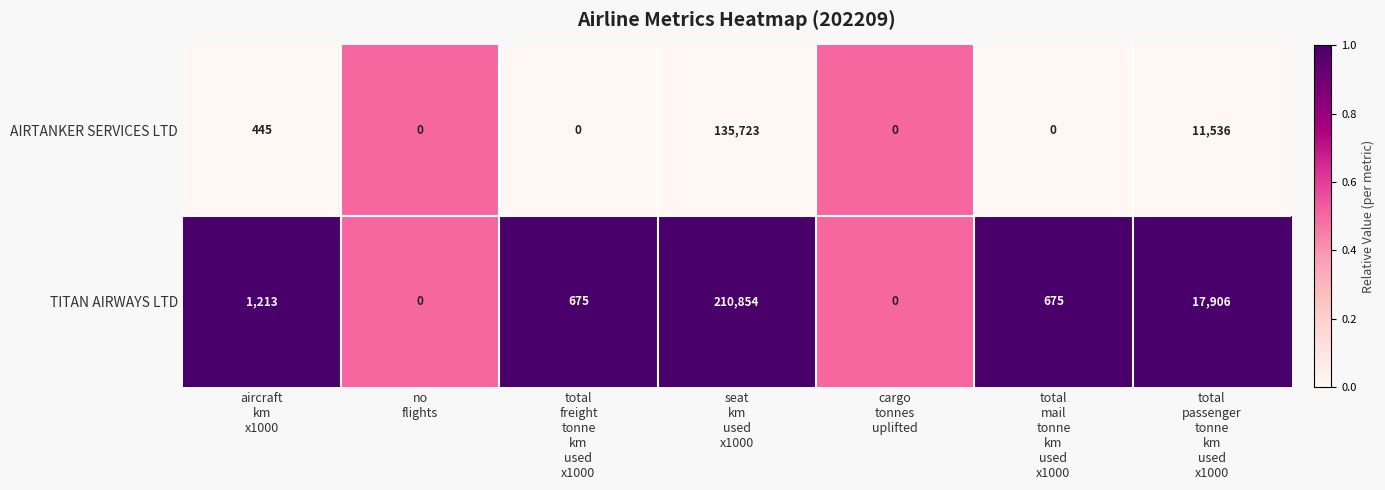

List the series in order of their peak value, lowest first.

AIRTANKER SERVICES LTD, TITAN AIRWAYS LTD